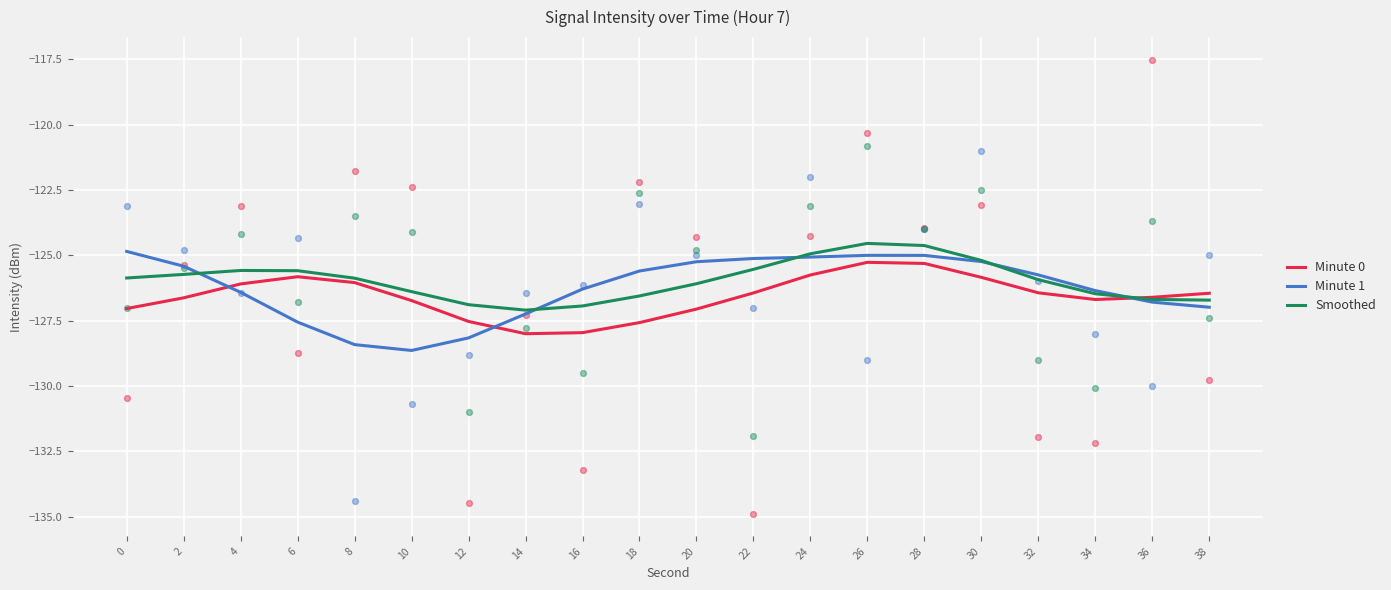

Which series reaches the maximum Y coordinate?

Smoothed